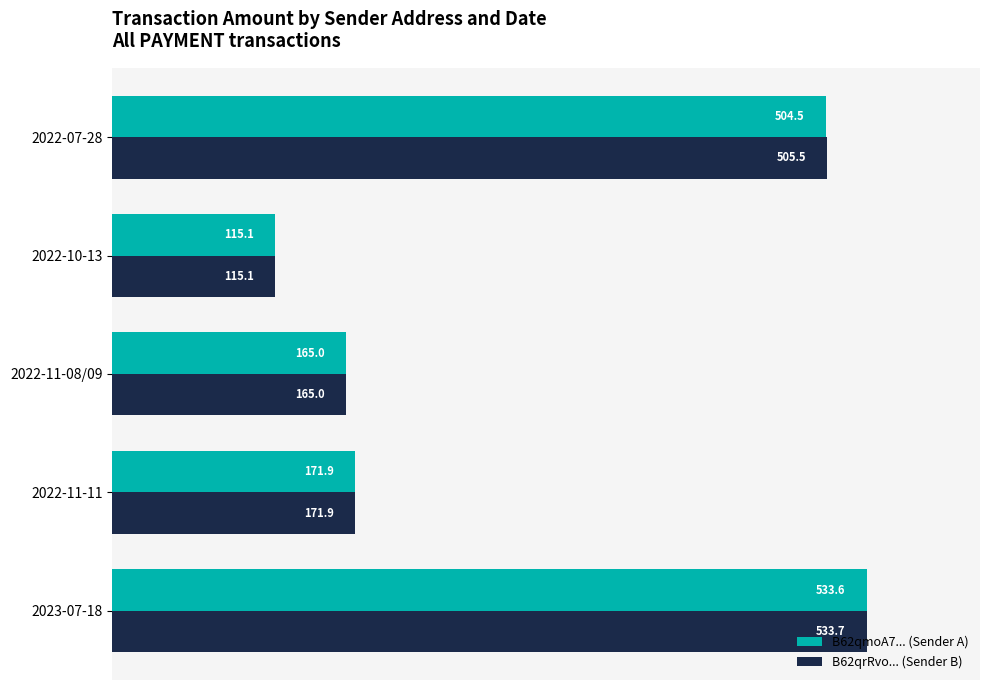

How many data points in B62qmoA7... (Sender A) are above 171?

3